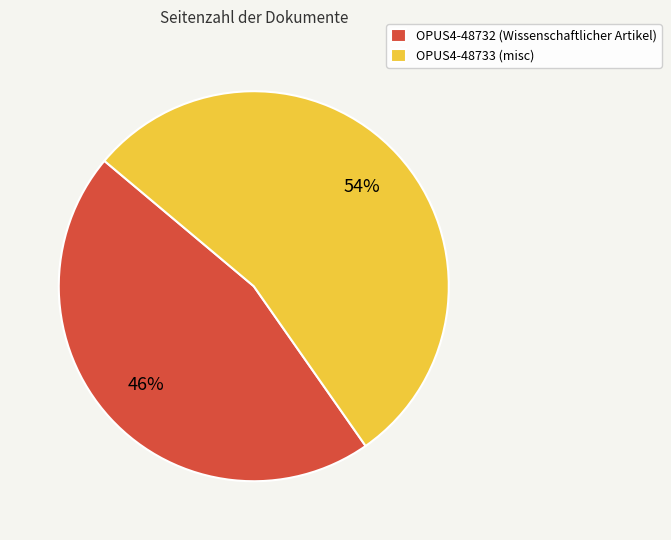

Which has a higher value, OPUS4-48733 or OPUS4-48732?

OPUS4-48733